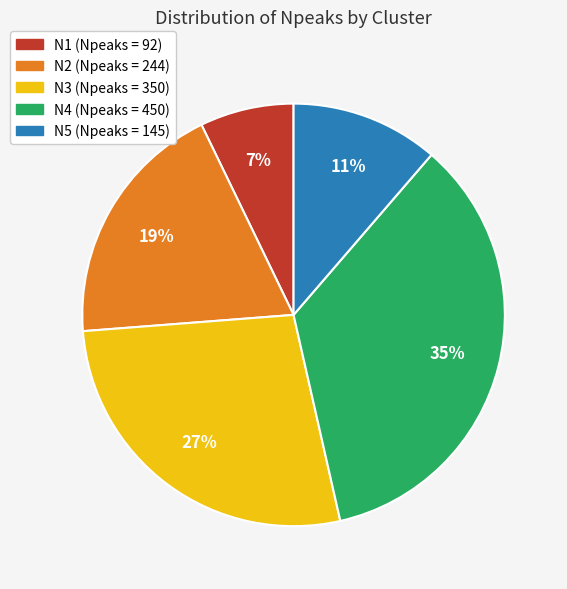

To the nearest percent, what portion does N2 represent?

19%